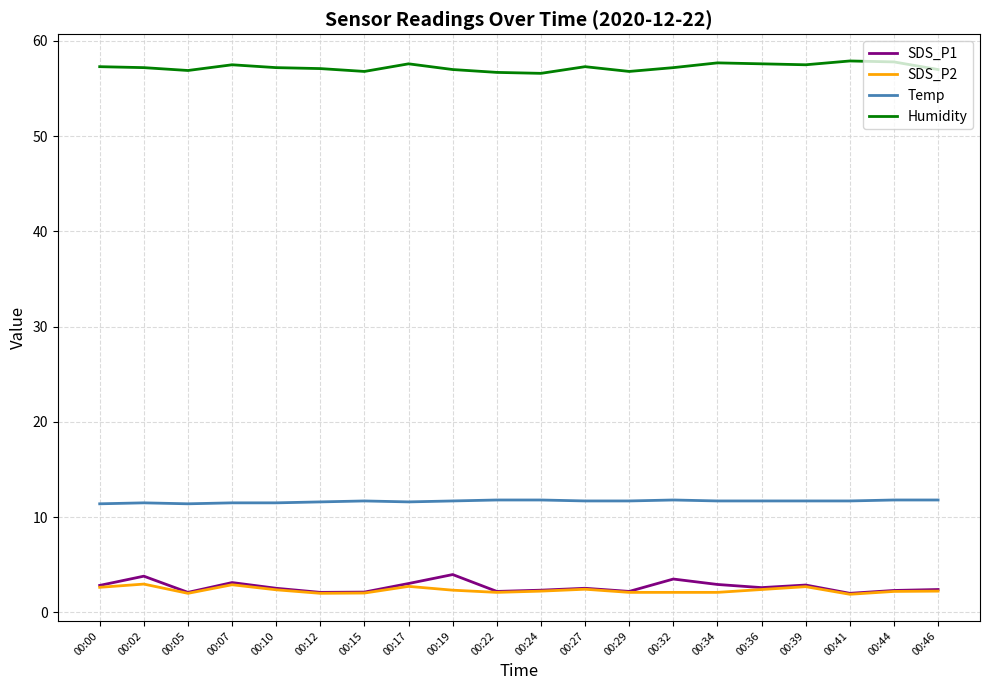

How many lines are shown in the chart?

4